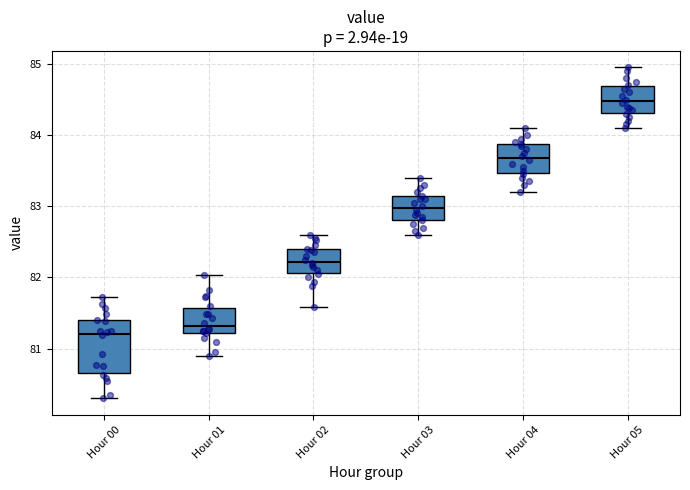

Which box is the tallest, from its lower edge to its upper edge?

Hour 00